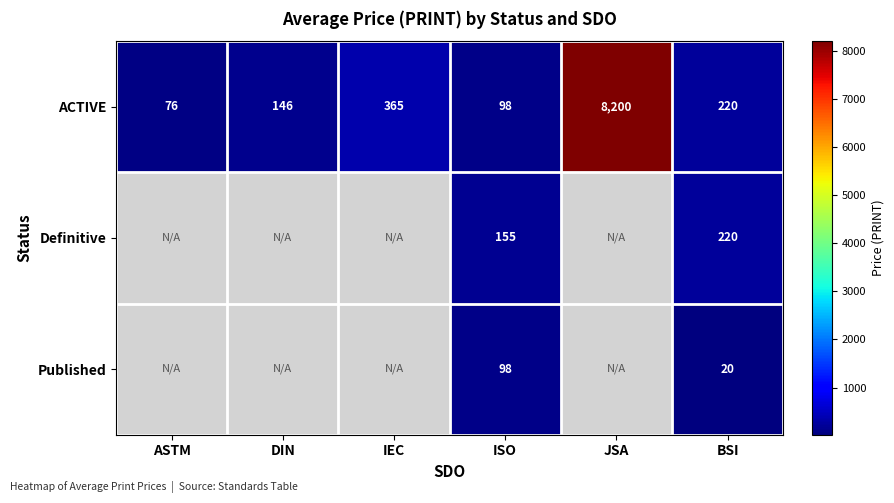

What is the difference between the highest and lowest values at ISO?

57